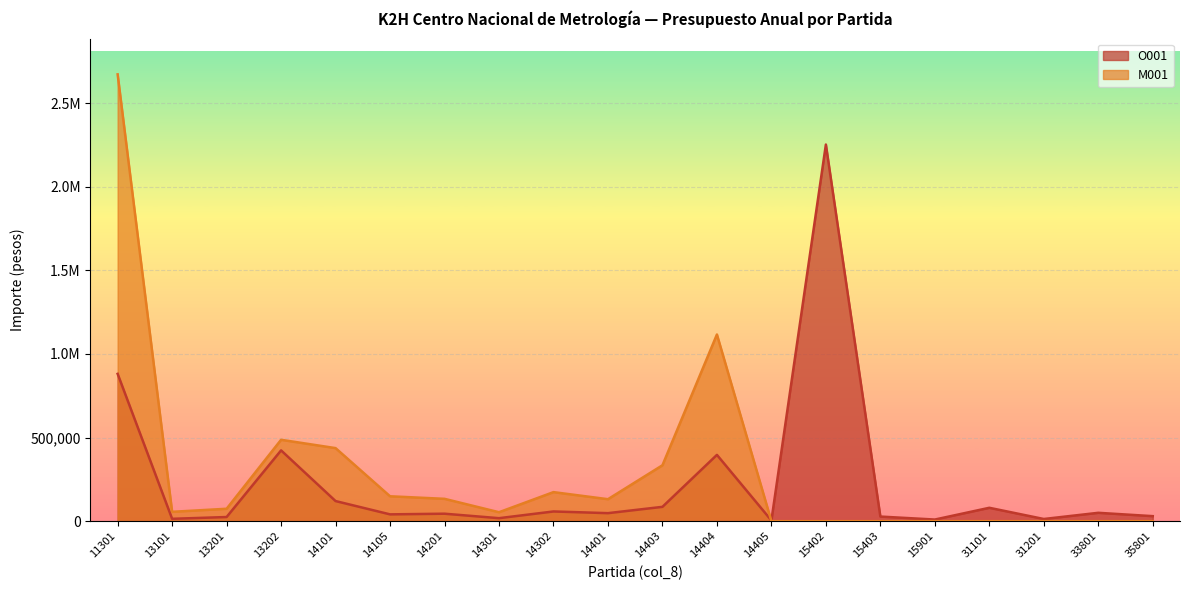

Which series ends up on top after the final intersection of M001 and O001?

O001